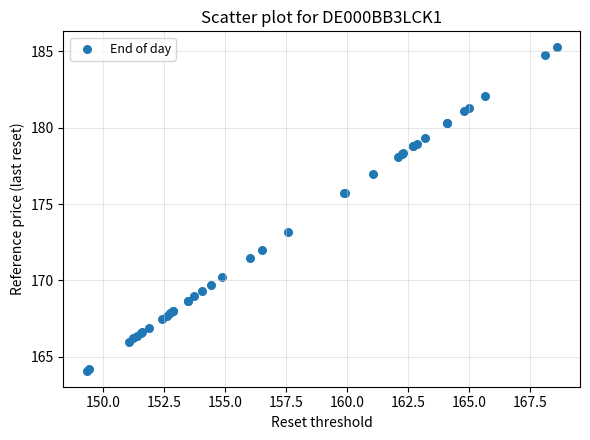

What Y value in the scatter plot is closest to 174?

173.2